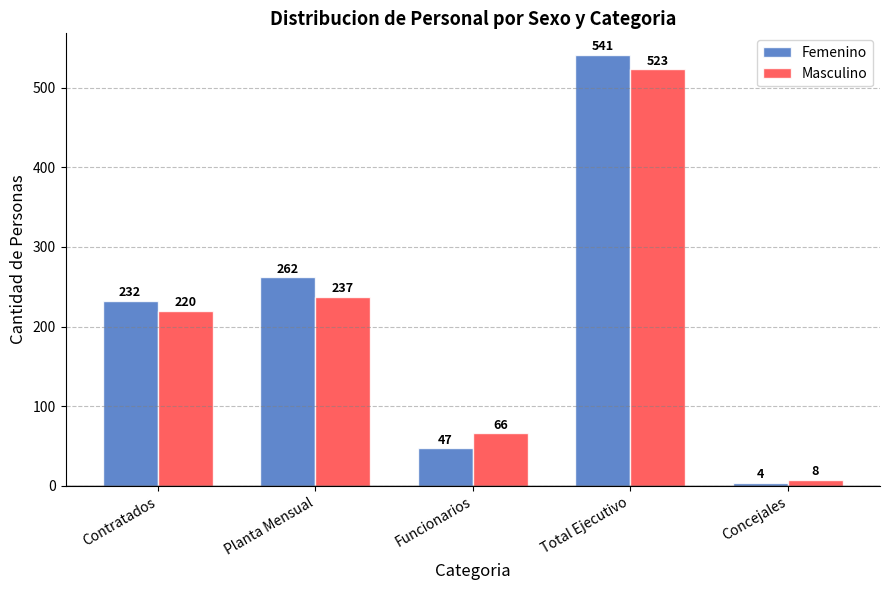

At how many categories does at least one series exceed 366?

1